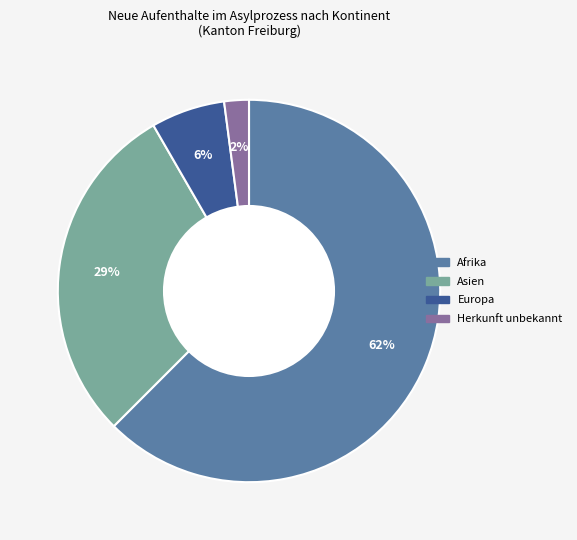

To the nearest percent, what is the average slice percentage?

25%